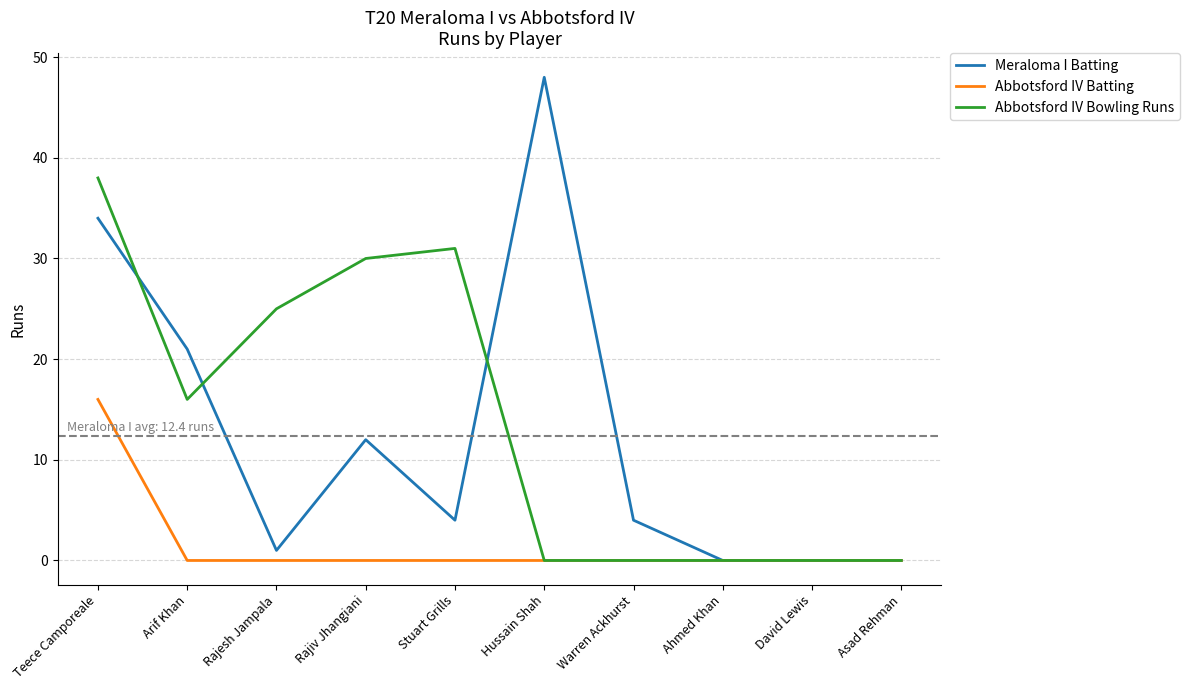

What position from the right is Ahmed Khan?

3